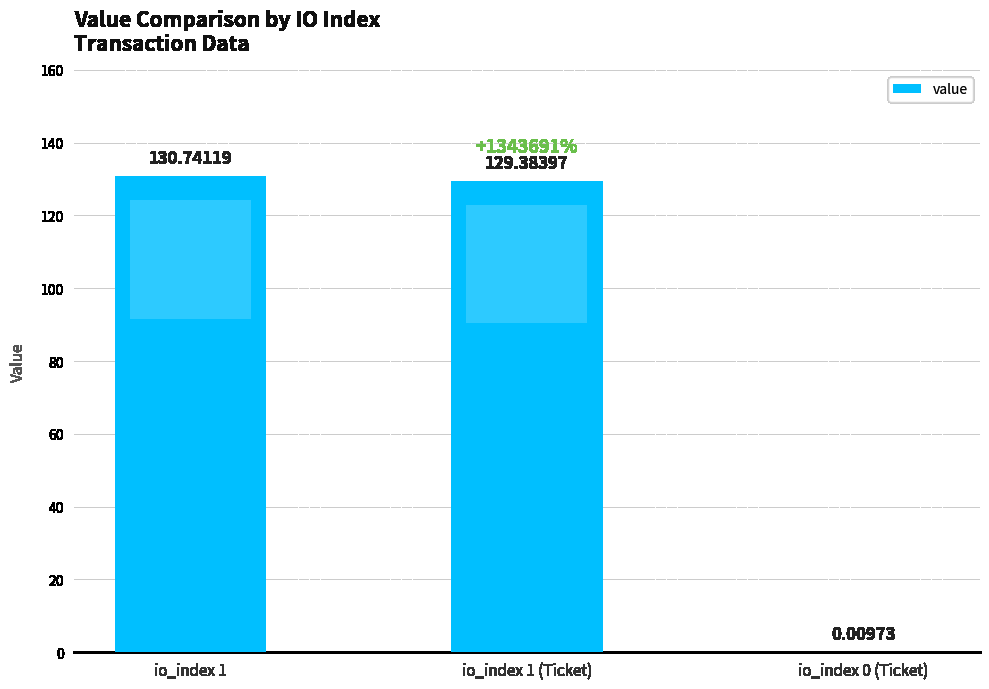

Are the bars horizontal?

No